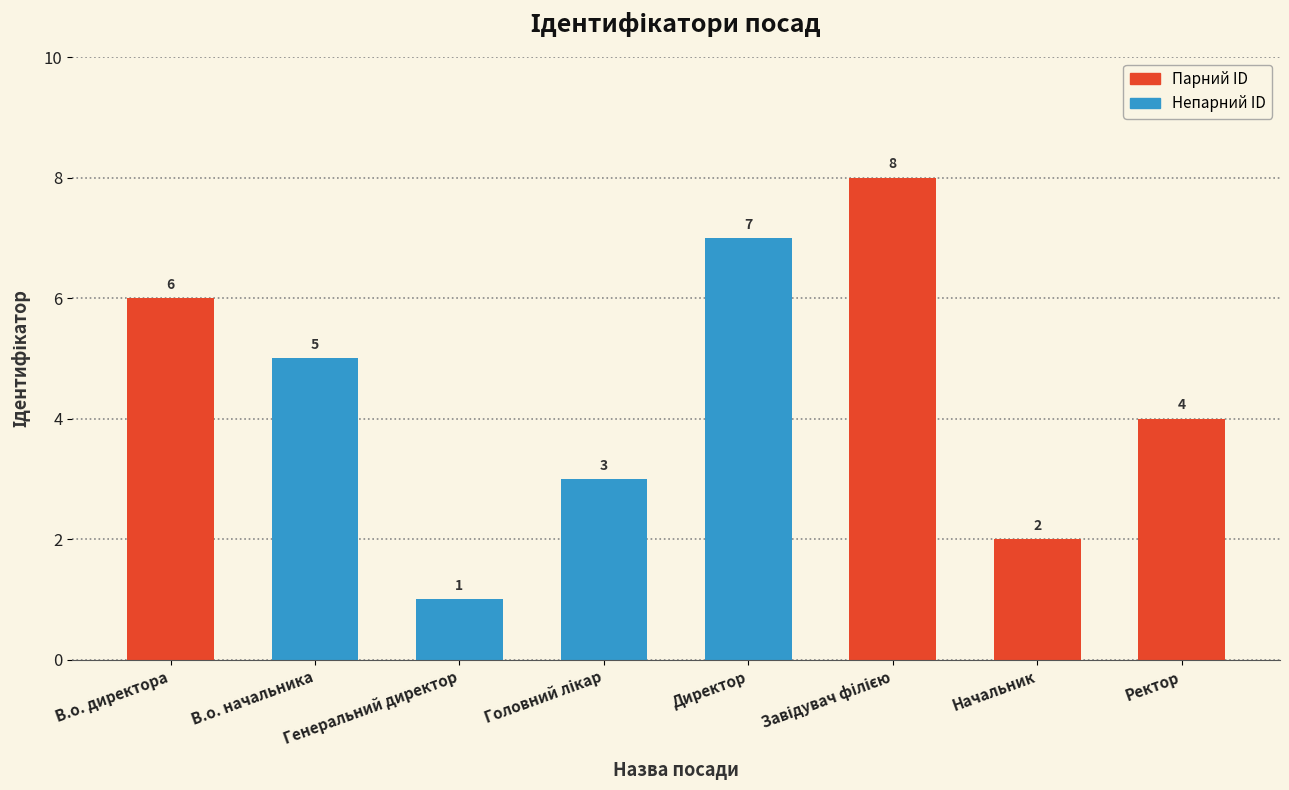

Between В.о. начальника and Директор, which is larger?

Директор